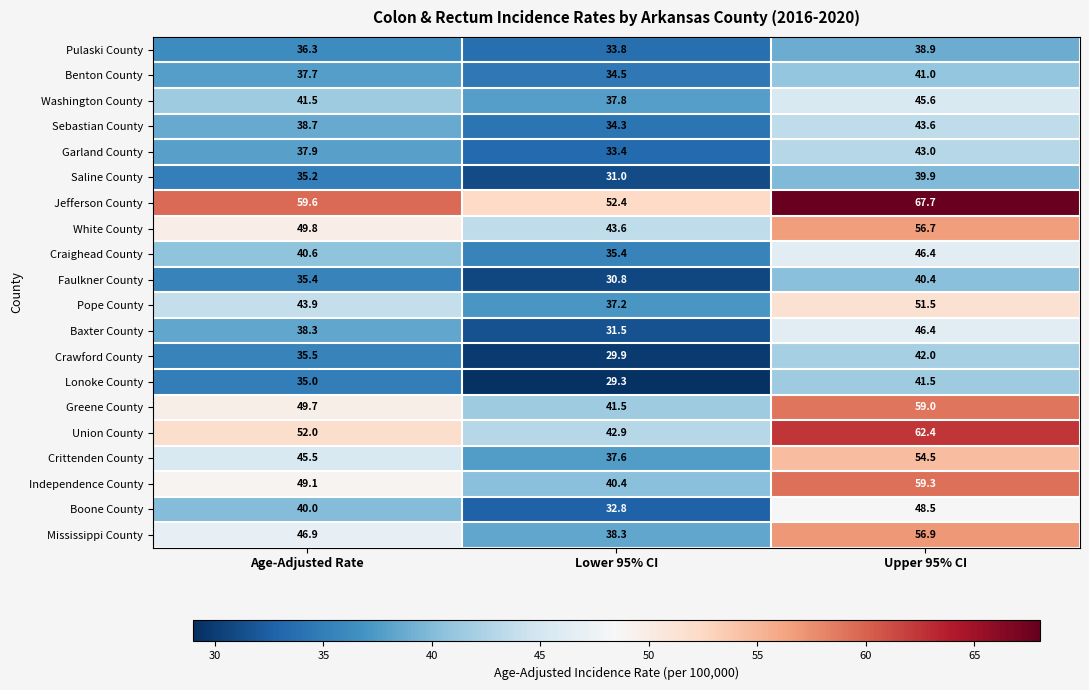

Which series has the widest spread of values?

Union County